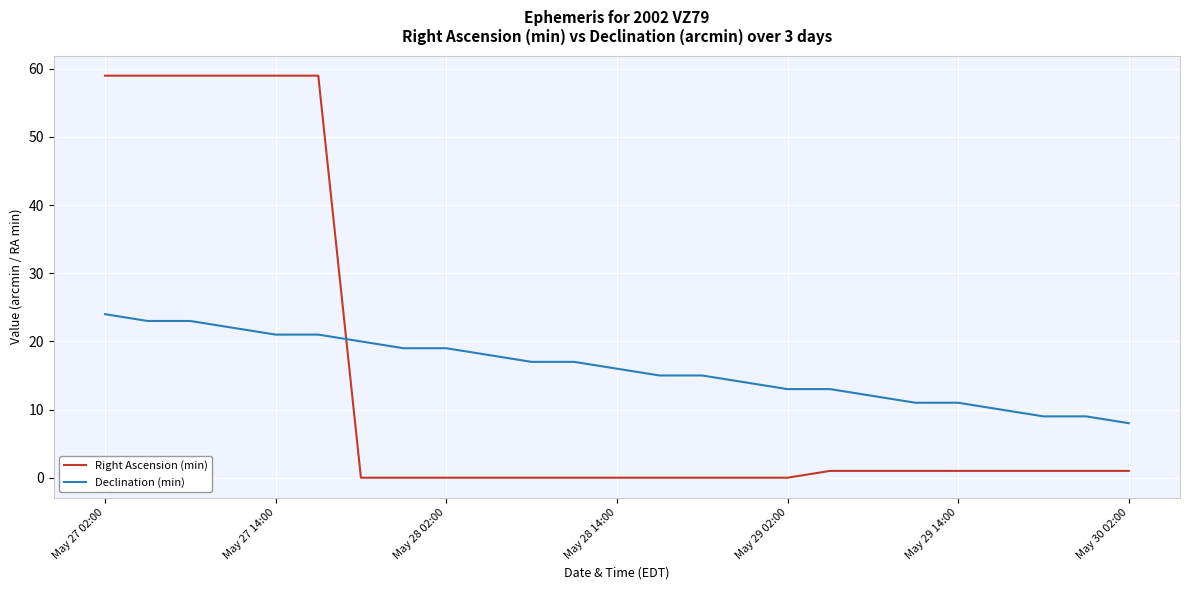

List the series in order of their peak value, lowest first.

Declination (min), Right Ascension (min)